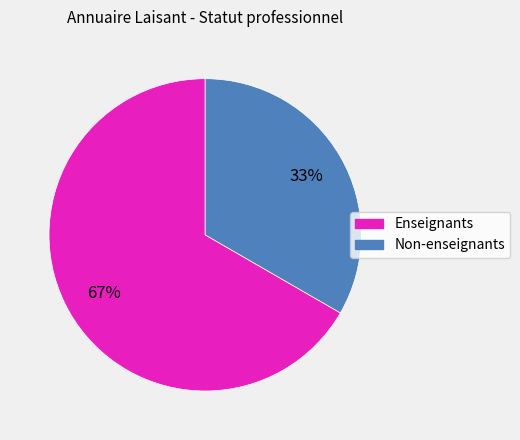

Does any single category account for the majority?

Yes